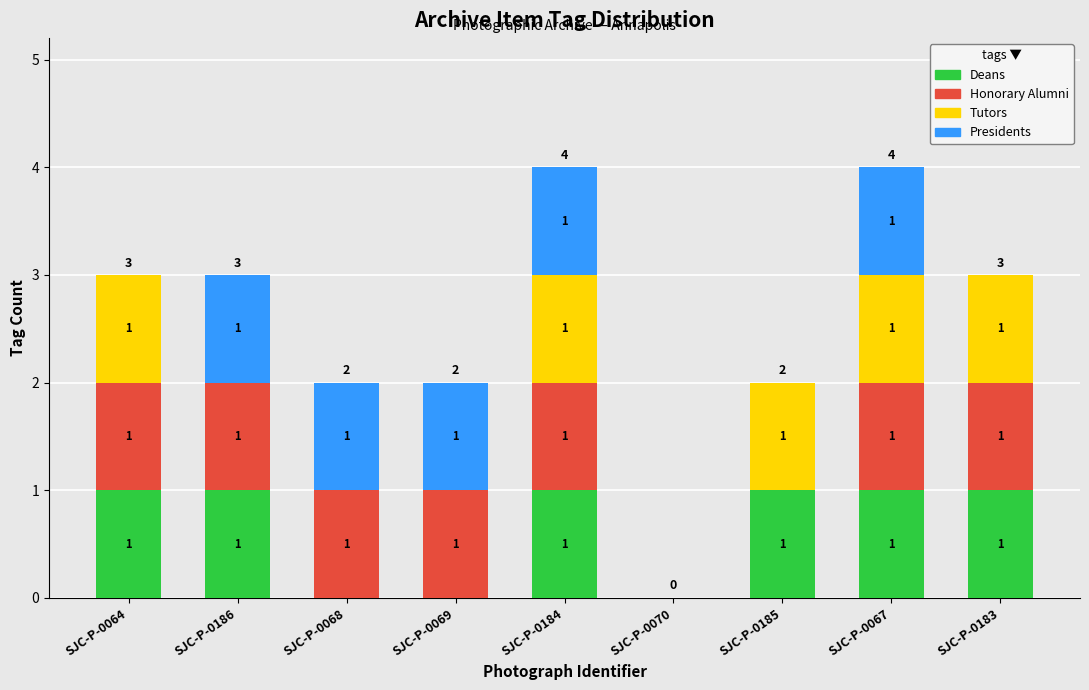

What is the total value across all series at SJC-P-0183?

3